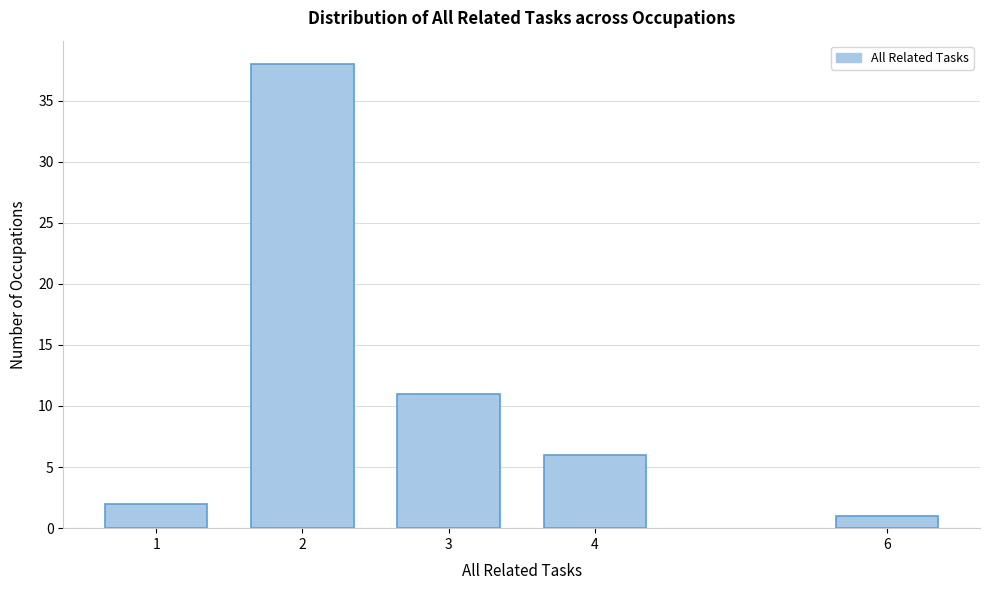

Reading left to right, extract all data points from this chart.

2	38	11	6	1